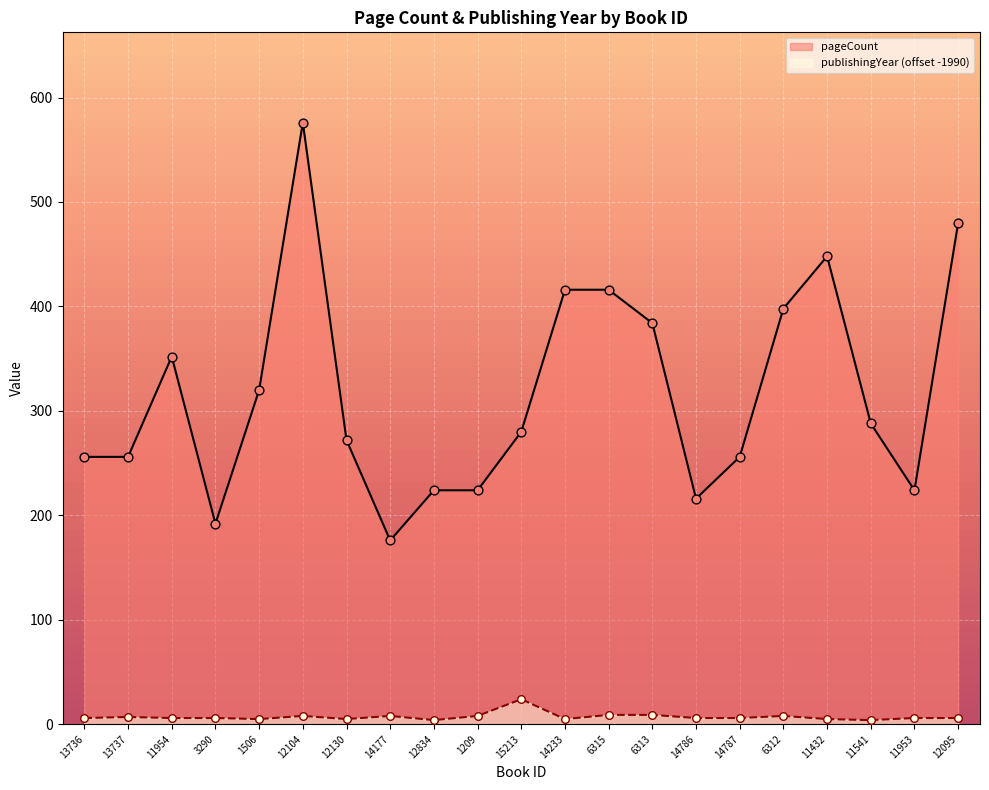

Which series contains the lowest Y value?

publishingYear